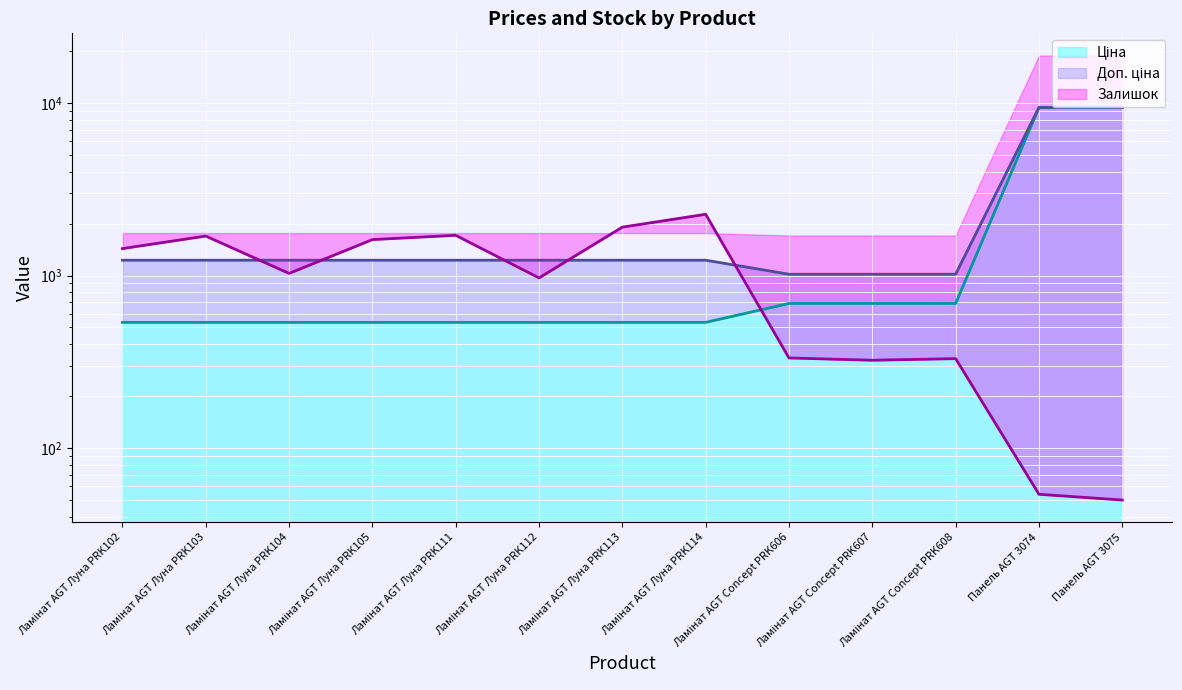

True or false: Доп. ціна and Ціна cross at least once.

False